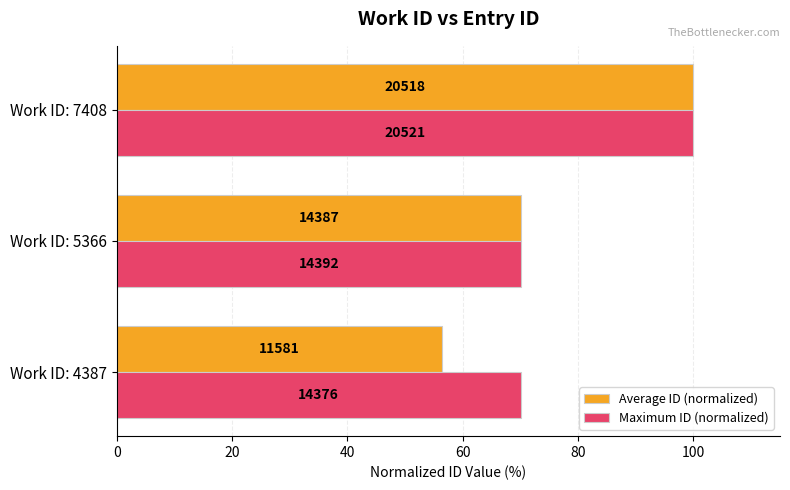

What is the maximum value for Average ID (normalized)?

100.0